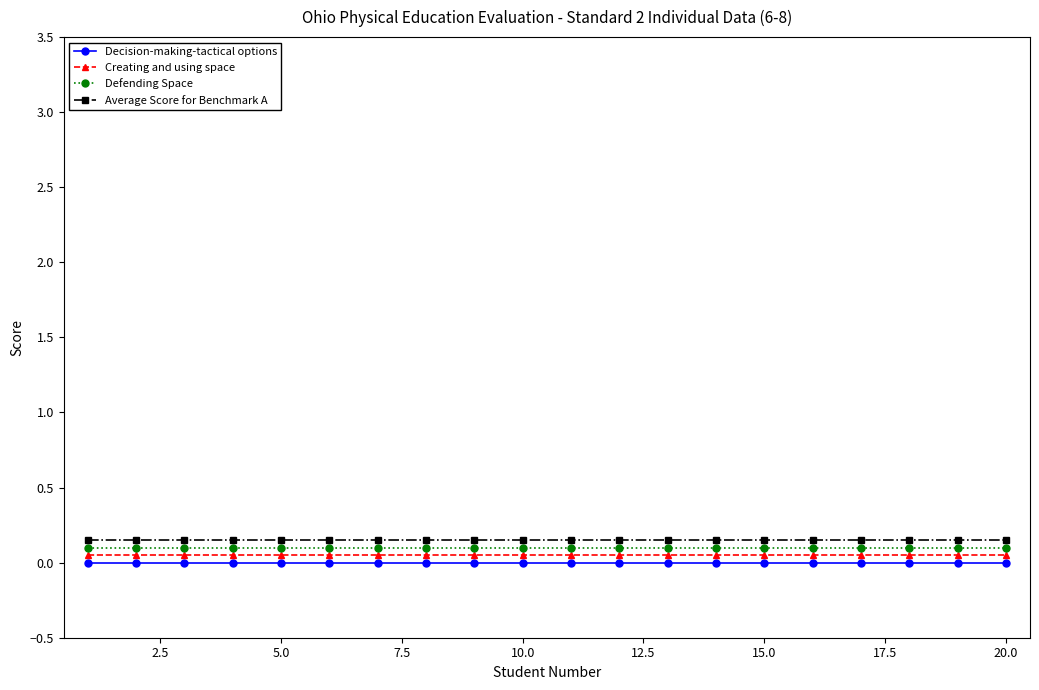

True or false: Defending Space and Creating and using space intersect in this chart.

False